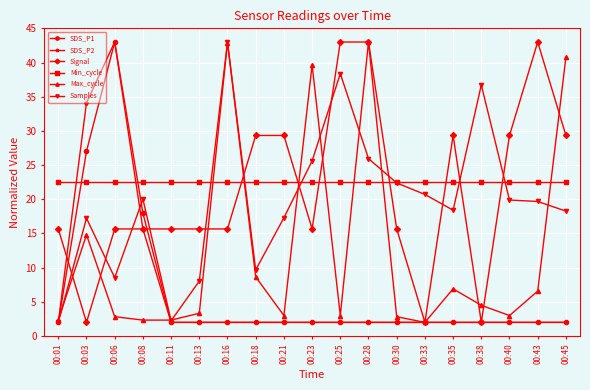

What is the difference between the highest and lowest values at 00:03?

32.1